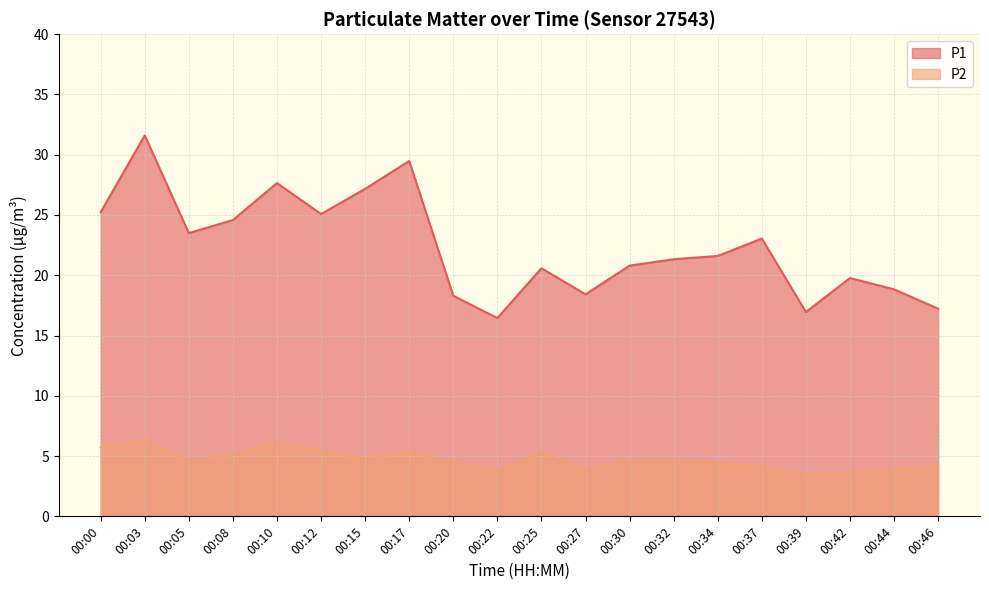

Where is the first local minimum for P2?

00:05